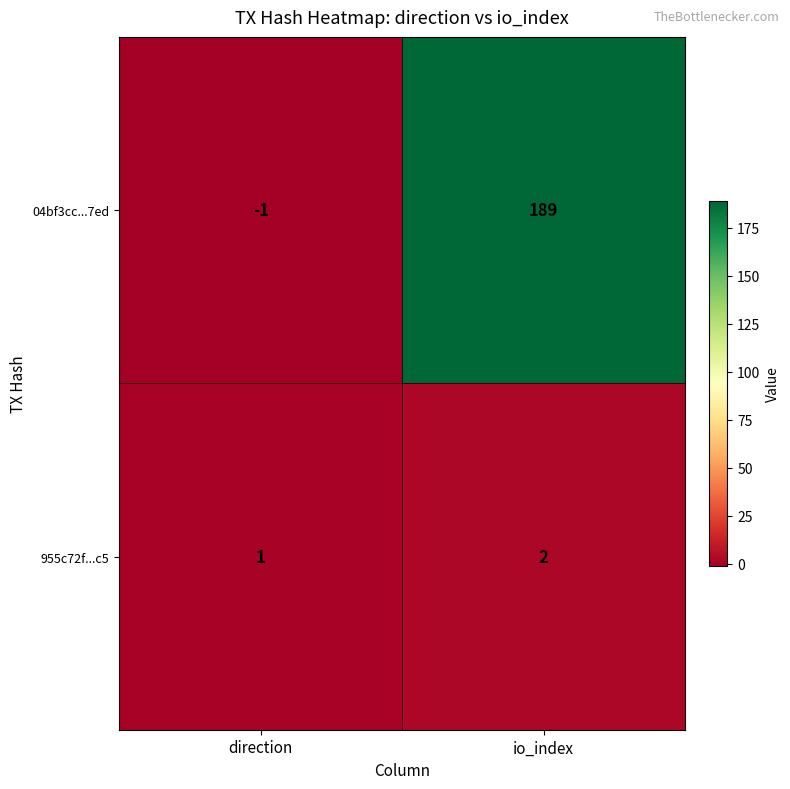

What value does the 04bf3cc...7ed series have at io_index, to the nearest 50?

200